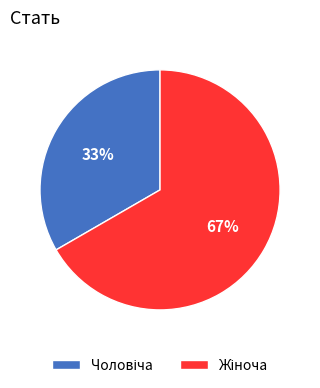

How many segments does this pie chart have?

2